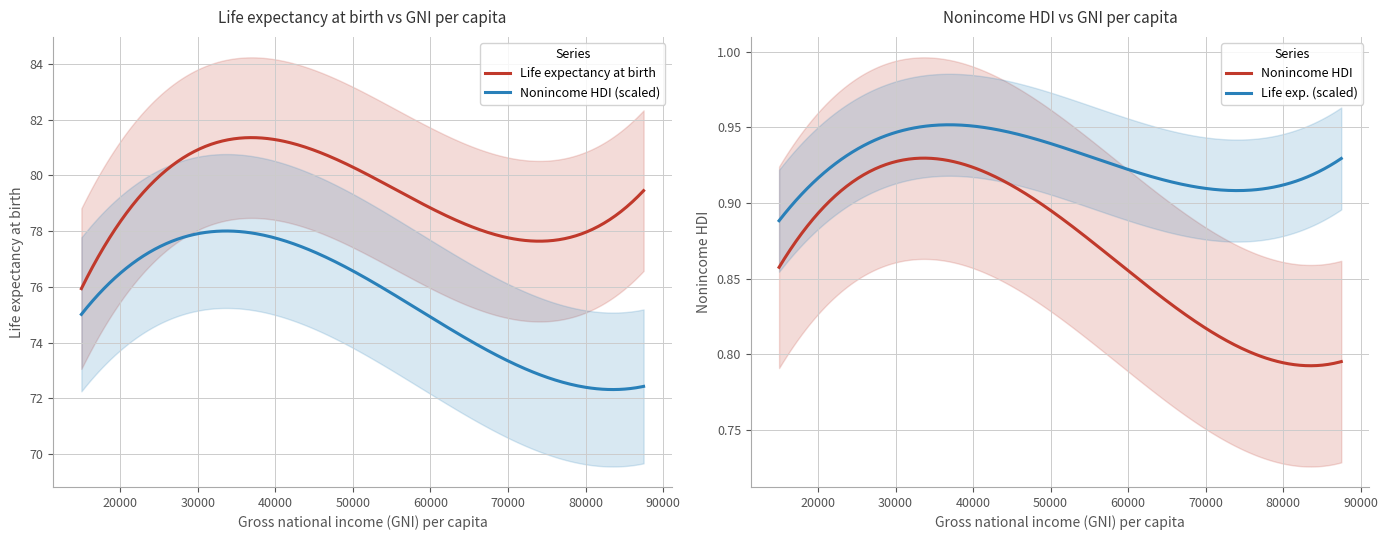

How many lines are shown in the chart?

2